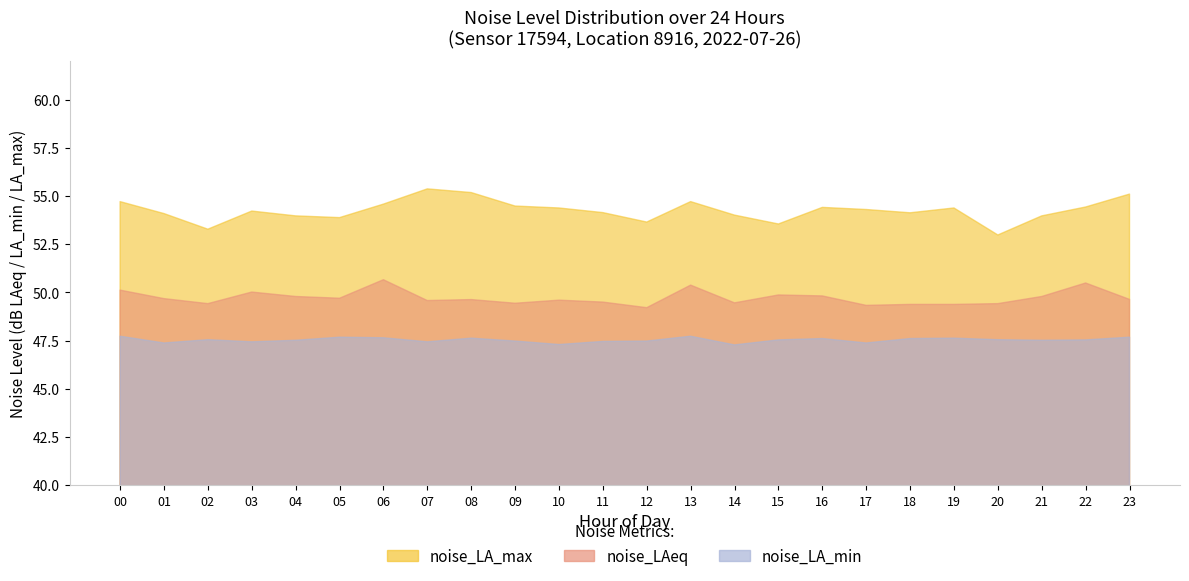

Reading right to left, extract all data points from this chart.

noise_LA_max: 23=55.1	22=54.4	21=54.0	20=53.0	19=54.4	18=54.1	17=54.3	16=54.4	15=53.5	14=54.0	13=54.7	12=53.6	11=54.1	10=54.4	09=54.5	08=55.2	07=55.4	06=54.6	05=53.9	04=54.0	03=54.2	02=53.3	01=54.1	00=54.7
noise_LAeq: 23=49.6	22=50.5	21=49.8	20=49.4	19=49.4	18=49.4	17=49.3	16=49.8	15=49.9	14=49.5	13=50.4	12=49.2	11=49.5	10=49.6	09=49.4	08=49.6	07=49.6	06=50.7	05=49.7	04=49.8	03=50.0	02=49.4	01=49.7	00=50.1
noise_LA_min: 23=47.7	22=47.5	21=47.5	20=47.5	19=47.6	18=47.6	17=47.4	16=47.6	15=47.5	14=47.3	13=47.7	12=47.5	11=47.5	10=47.3	09=47.5	08=47.6	07=47.4	06=47.6	05=47.7	04=47.5	03=47.4	02=47.5	01=47.4	00=47.7